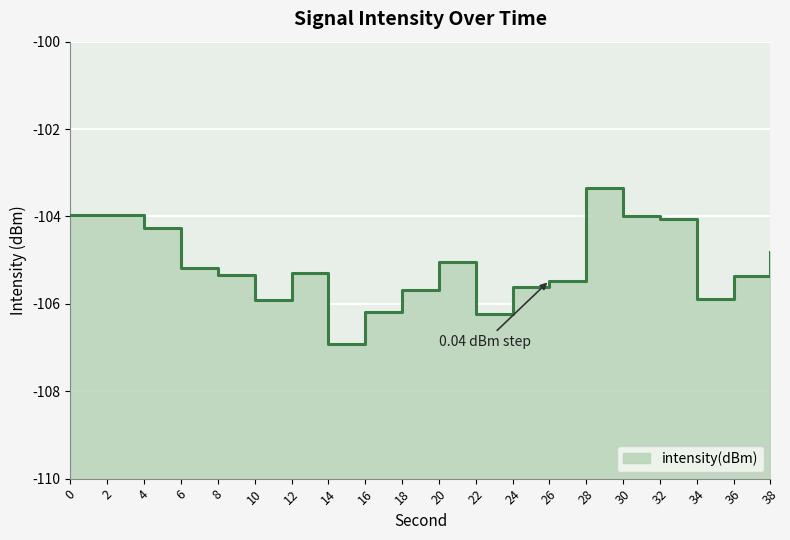

Reading right to left, transcribe all the data shown in this chart.

38=-104.8	36=-105.4	34=-105.9	32=-104.1	30=-104.0	28=-103.3	26=-105.5	24=-105.6	22=-106.2	20=-105.0	18=-105.7	16=-106.2	14=-106.9	12=-105.3	10=-105.9	8=-105.3	6=-105.2	4=-104.3	2=-104.0	0=-104.0